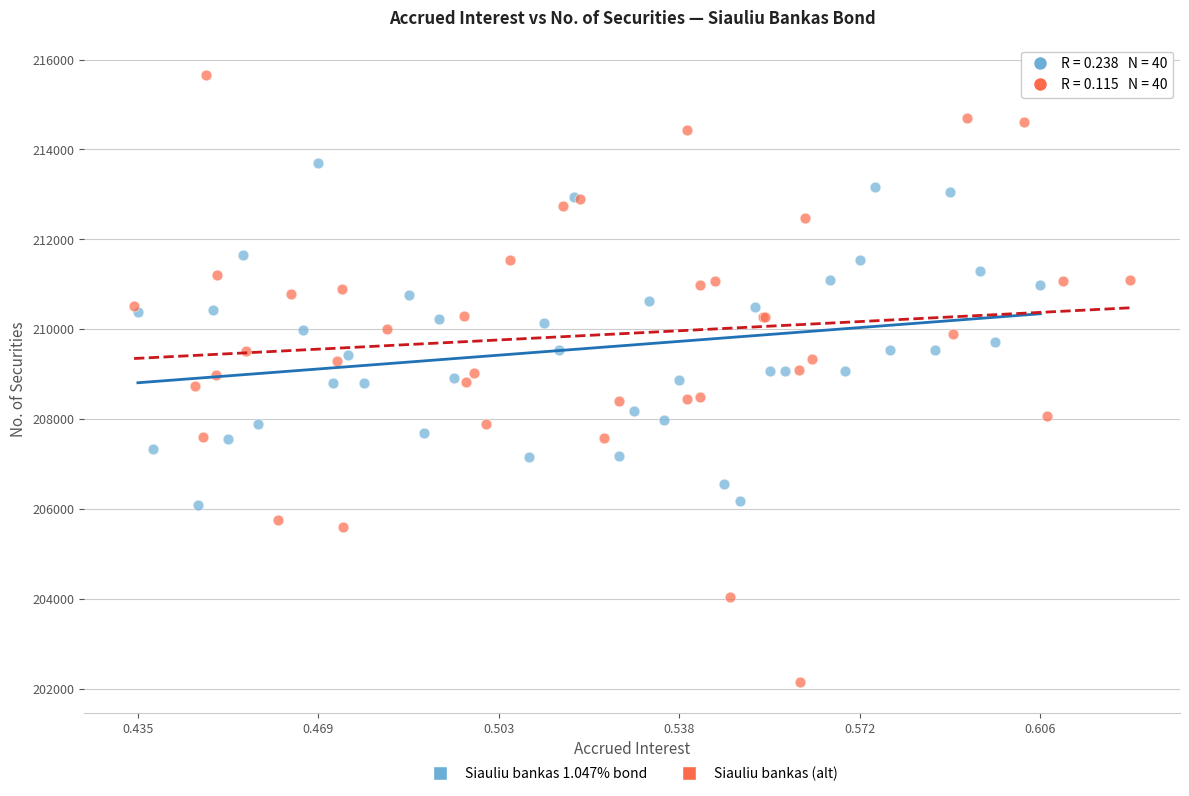

Which series contains the lowest Y value?

Siauliu bankas (alt)